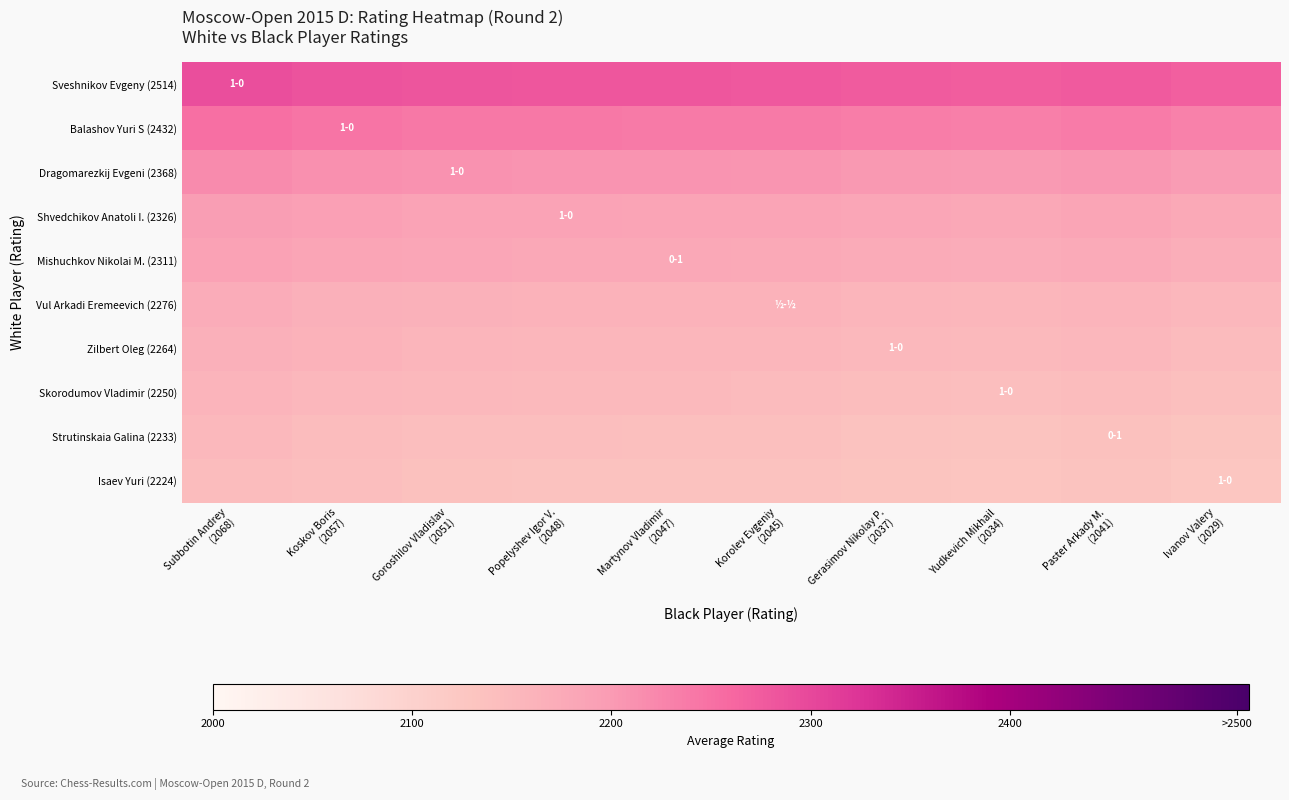

What is the difference between the highest and lowest values at Ivanov Valery
(2029)?

145.0